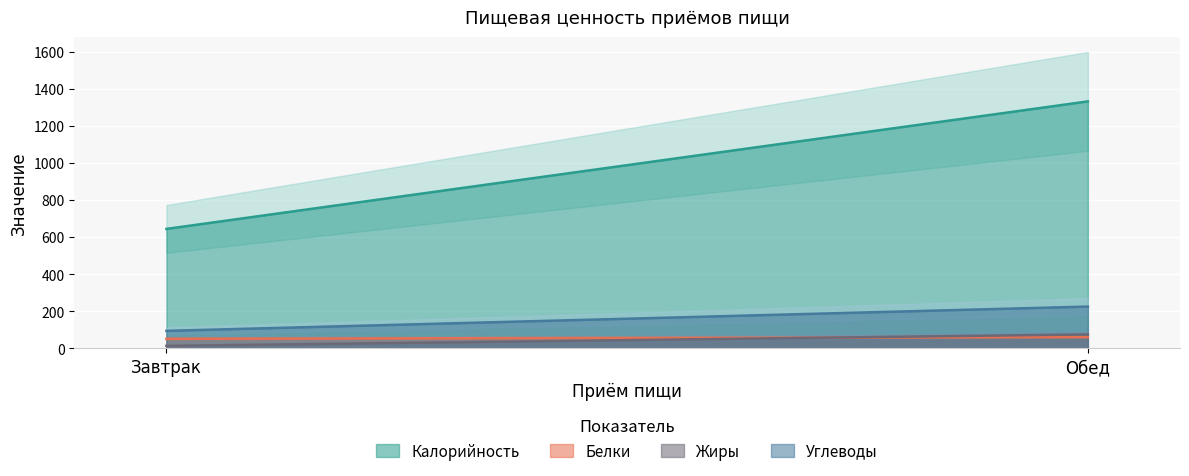

Count the number of categories in the chart.

2